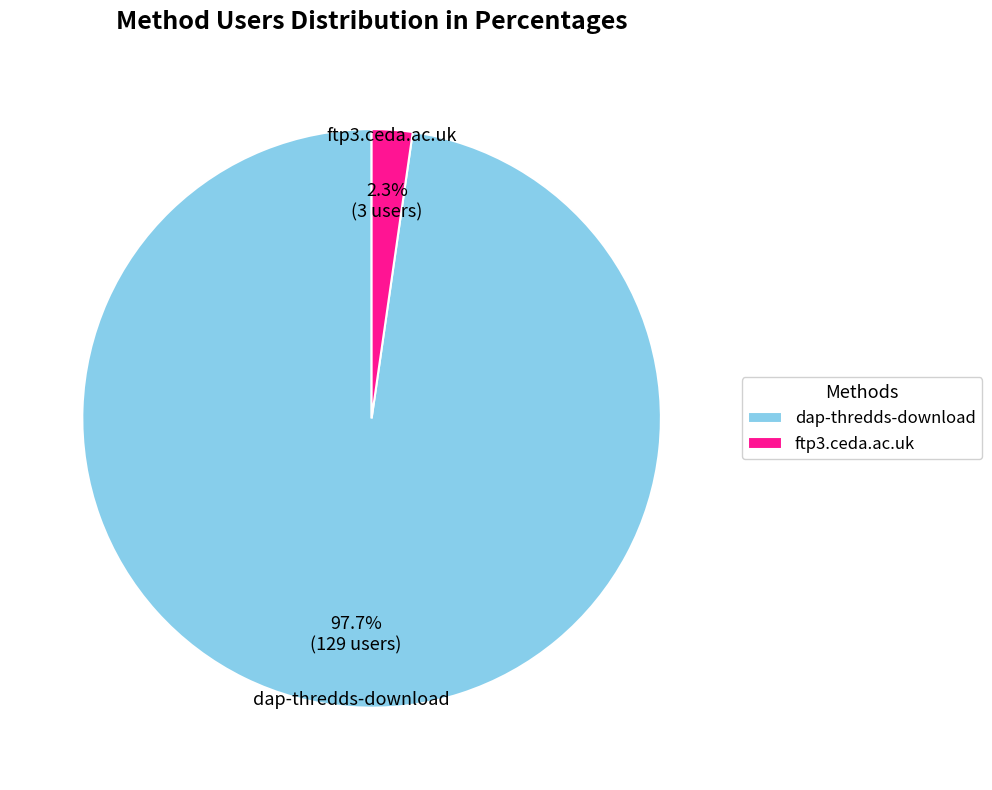

Which has a higher value, ftp3.ceda.ac.uk or dap-thredds-download?

dap-thredds-download